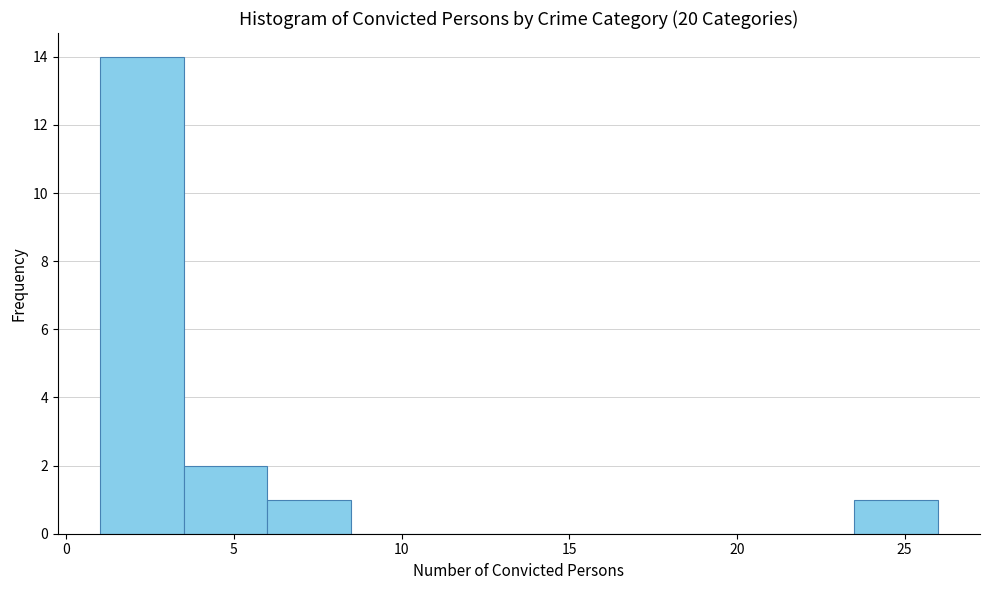

Reading left to right, transcribe this chart: for each bar, give the range it covers on the x-axis and its height. The values are not printed on the chart, so give them approximately, as read against the axis.

1.0 to 3.5: 14
3.5 to 6.0: 2
6.0 to 8.5: 1
8.5 to 11.0: 0
11.0 to 13.5: 0
13.5 to 16.0: 0
16.0 to 18.5: 0
18.5 to 21.0: 0
21.0 to 23.5: 0
23.5 to 26.0: 1